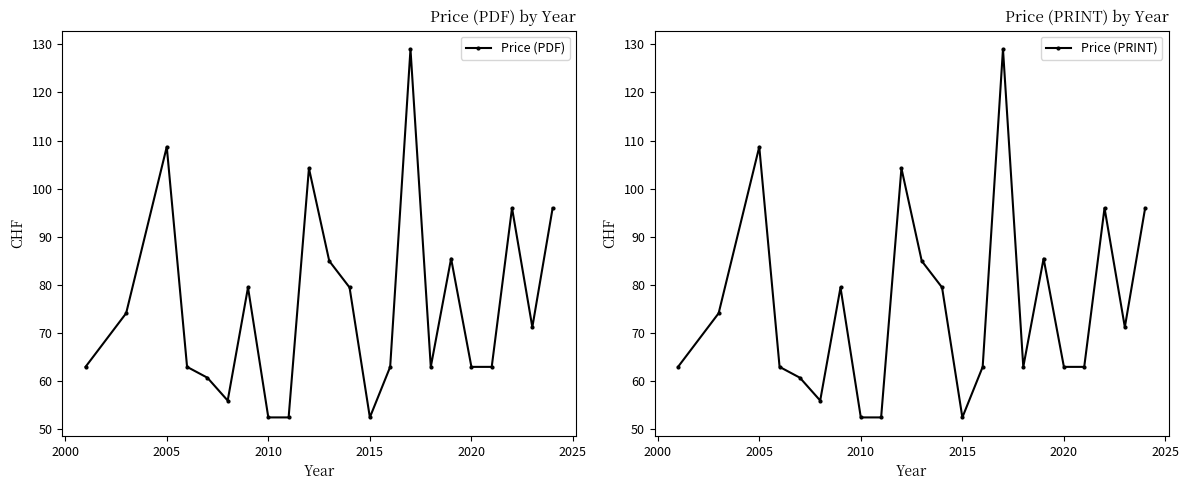

What is the difference between the maximum and minimum values in the Price (PDF) series?

76.5